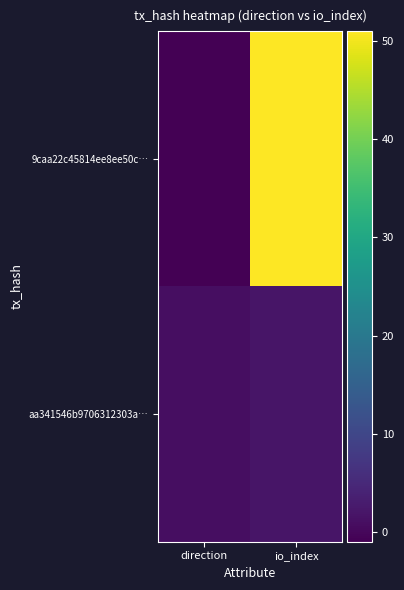

Rank the series by their average value, from highest to lowest.

9caa22c45814ee8ee50c…, aa341546b9706312303a…